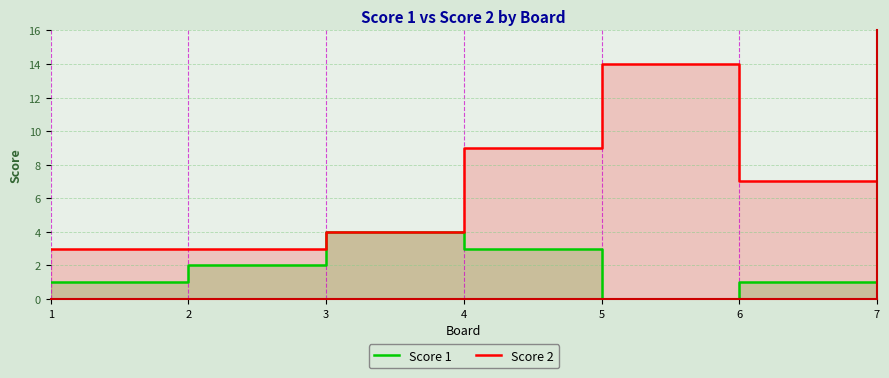

Which series has the widest spread of values?

Score 2